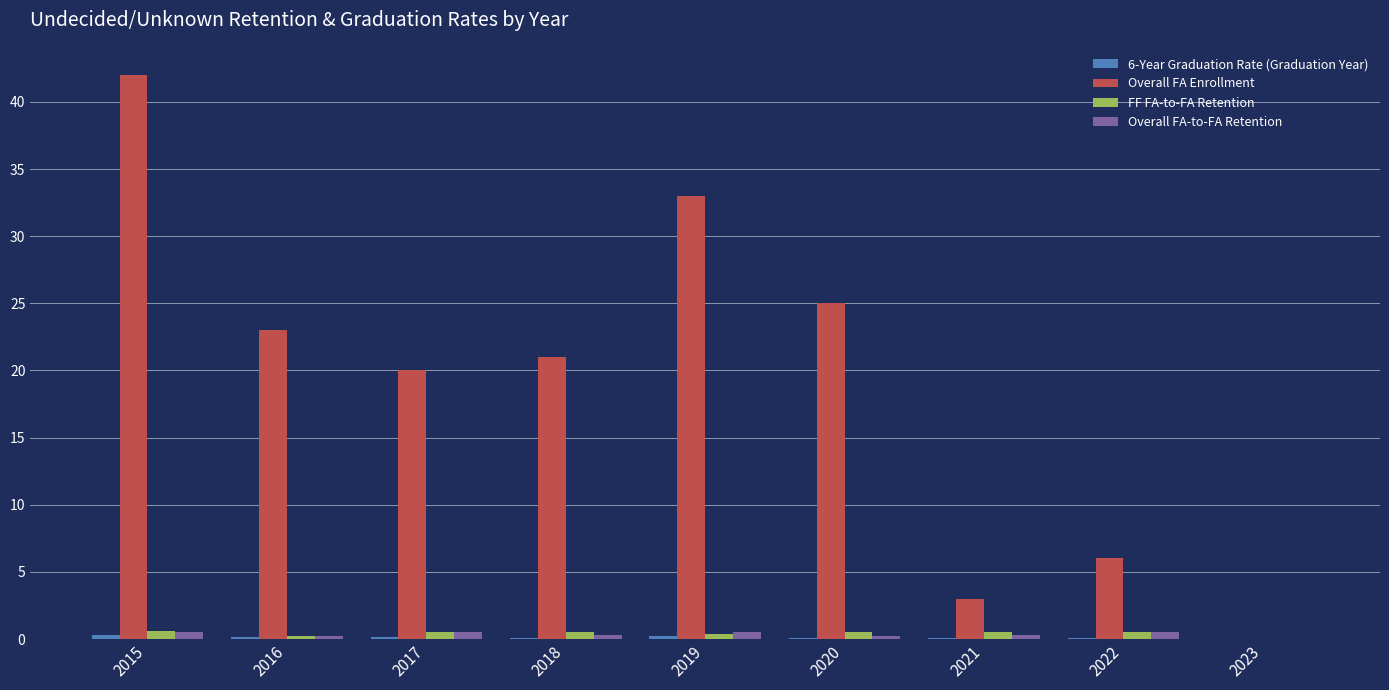

At which category is the sum across all series the highest?

2015